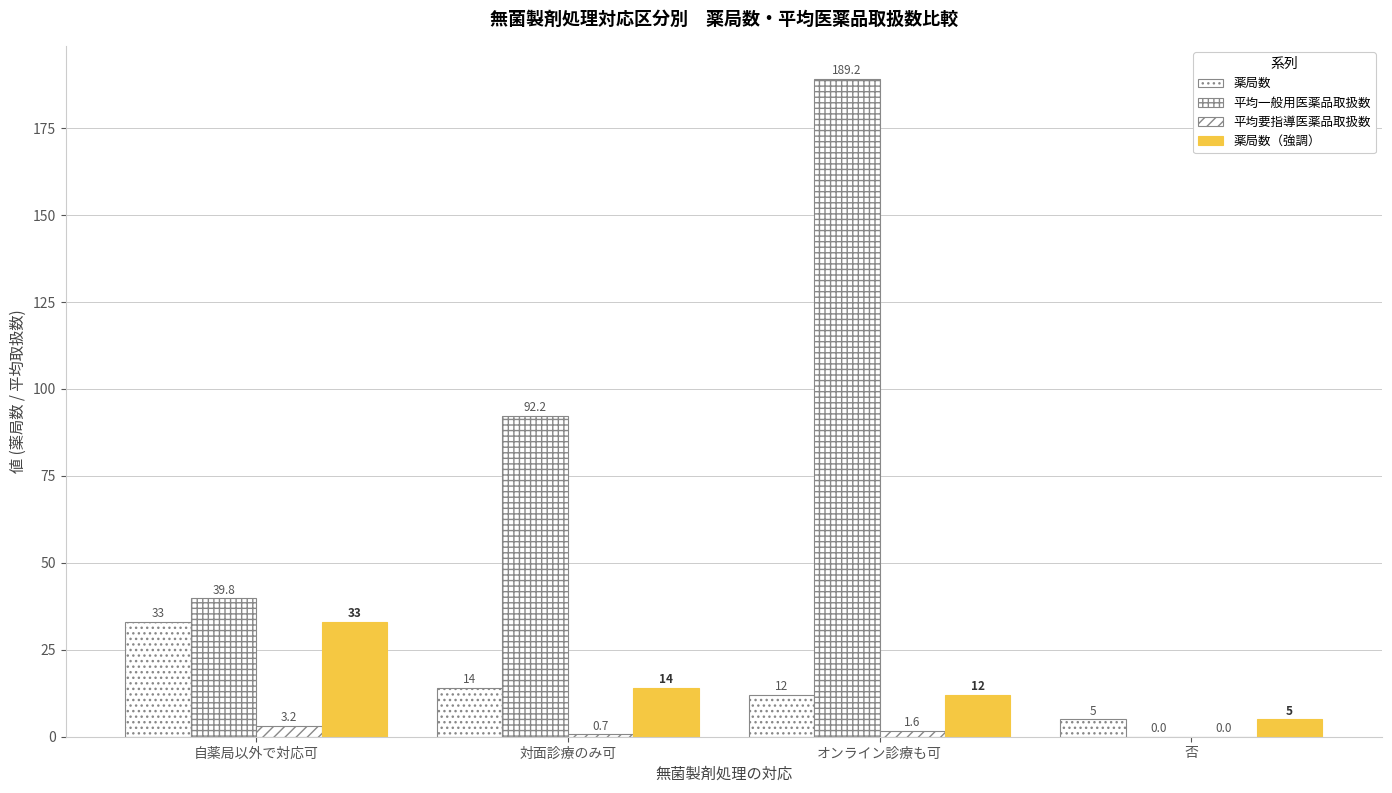

What is the label of the 1st bar from the right?

否